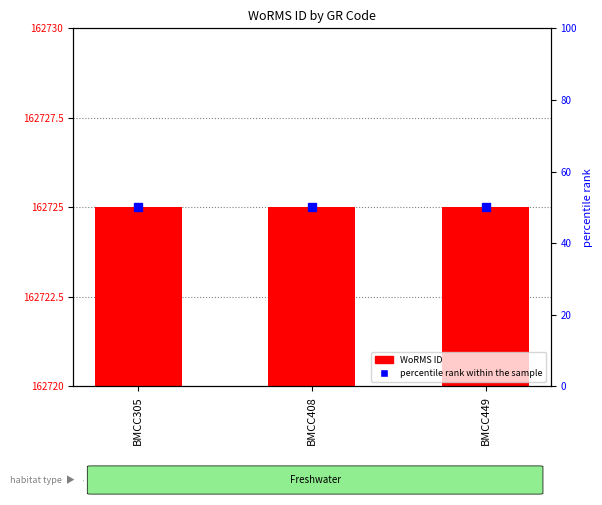

What is the difference between the highest and lowest values at BMCC305?

45